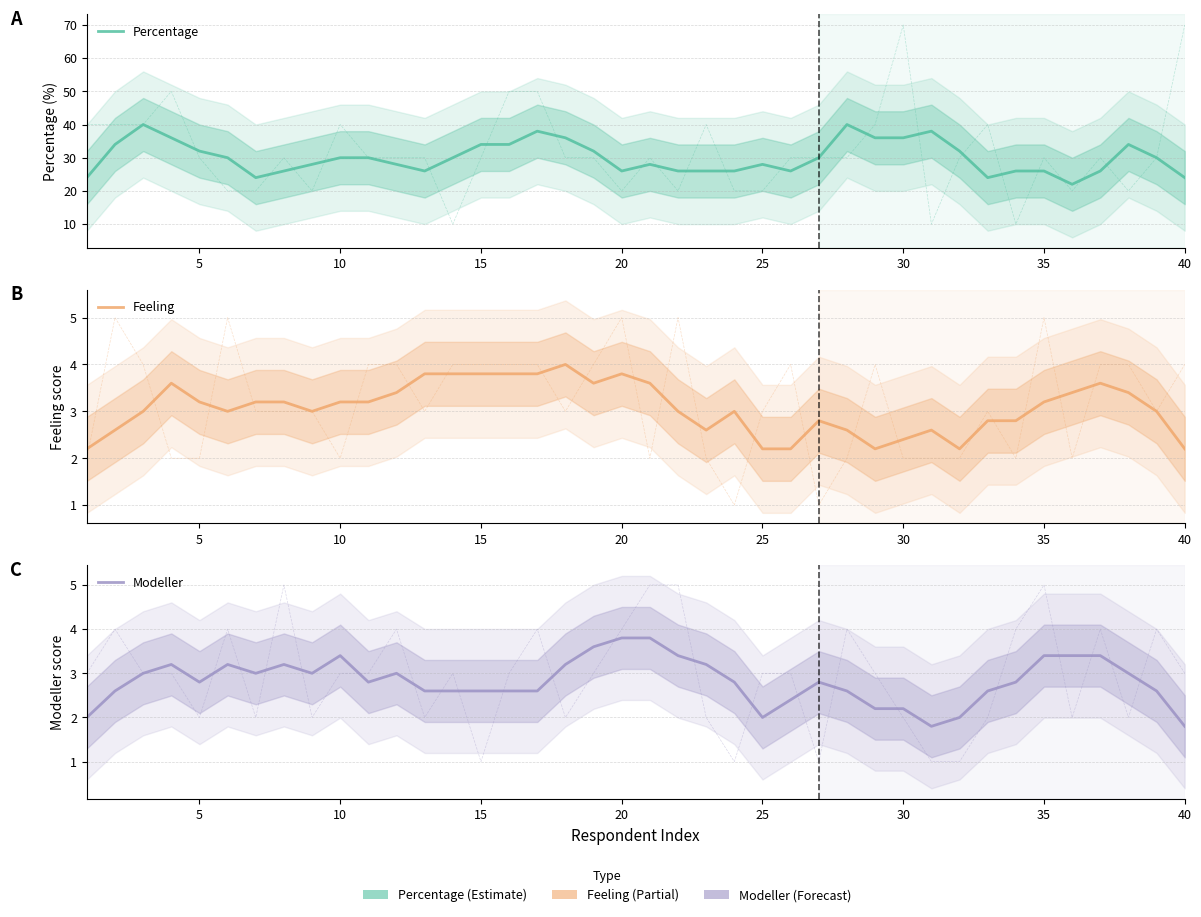

What is the spread (max minus min) of values at 30?

33.8